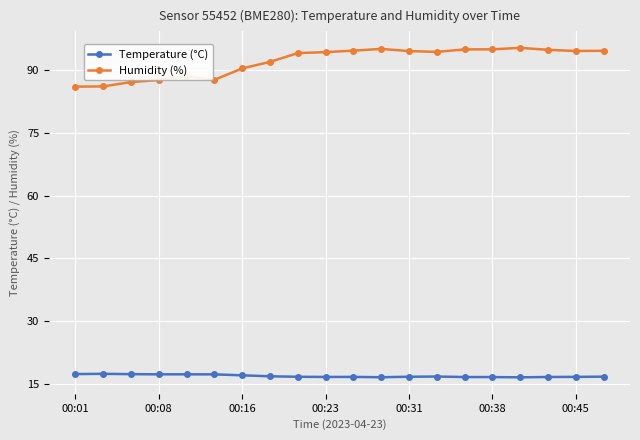

Count the number of categories in the chart.

20